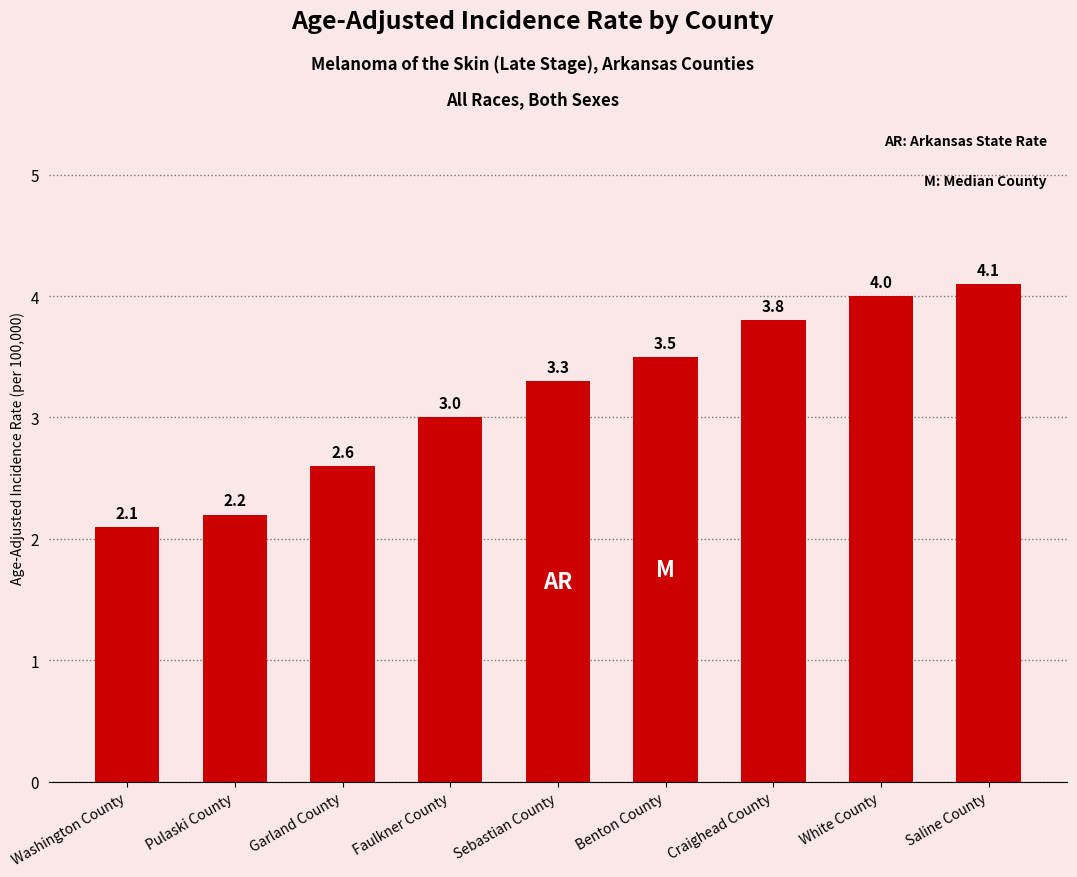

What is the approximate value at Pulaski County?

2.2